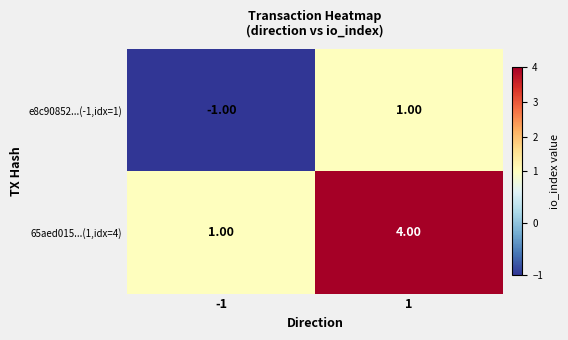

Is the value of 65aed015...(1,idx=4) at 1 greater than the value of e8c90852...(-1,idx=1) at 1?

Yes